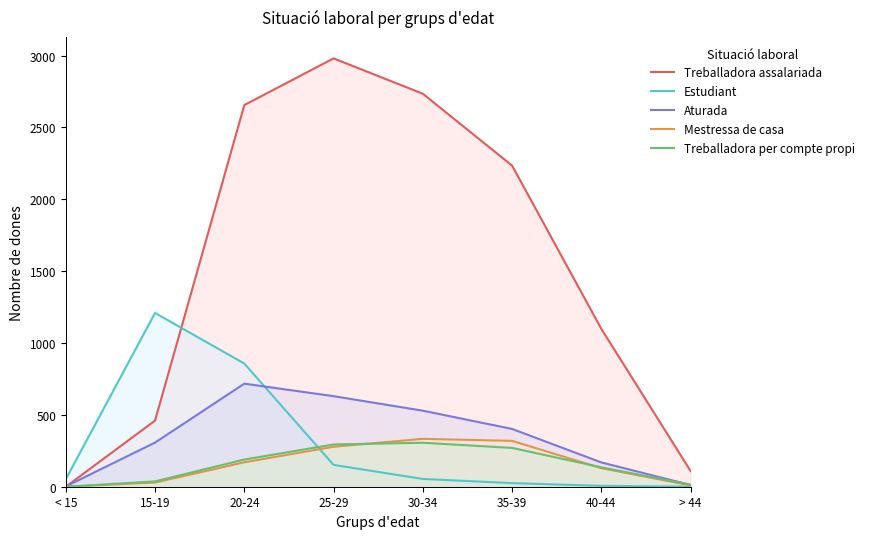

Reading left to right, transcribe all the data shown in this chart.

Treballadora assalariada: 0	460	2655	2980	2734	2234	1098	109
Estudiant: 52	1209	857	152	54	25	6	1
Aturada: 2	307	717	630	529	402	169	12
Mestressa de casa: 0	29	170	278	333	319	129	9
Treballadora per compte propi: 0	37	189	294	306	270	135	14